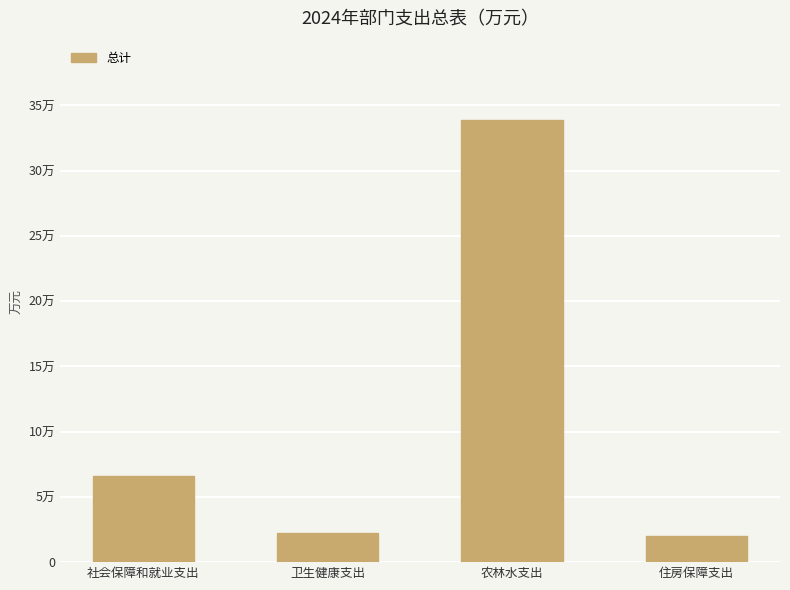

True or false: the data shows 6.6 at 社会保障和就业支出.

True